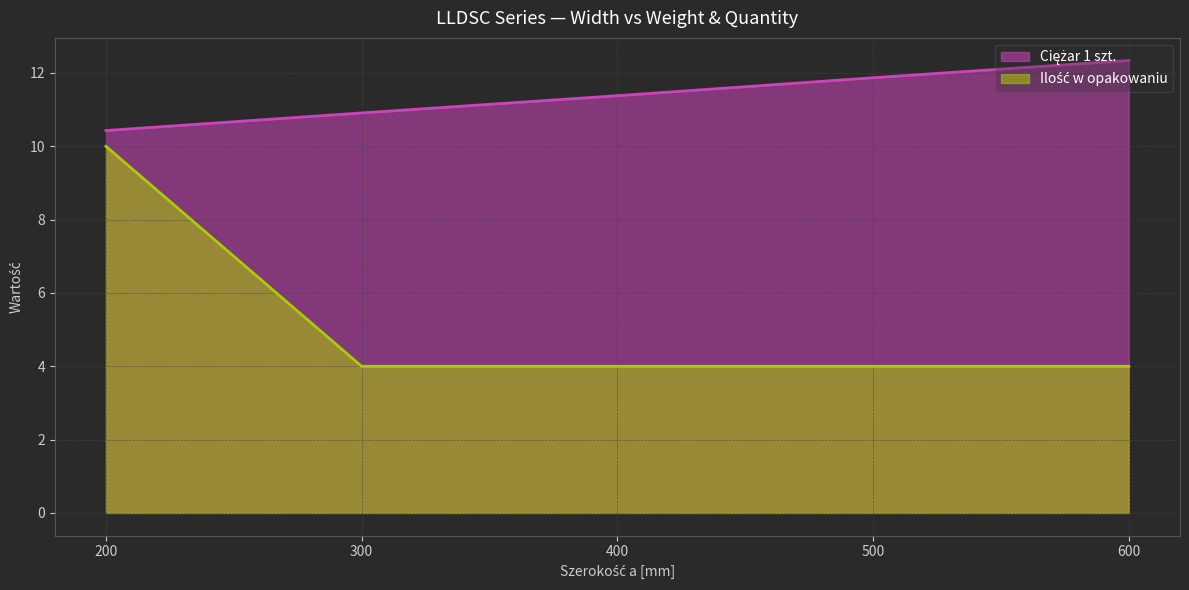

How many values in the Ciężar 1 szt. series exceed 11?

3